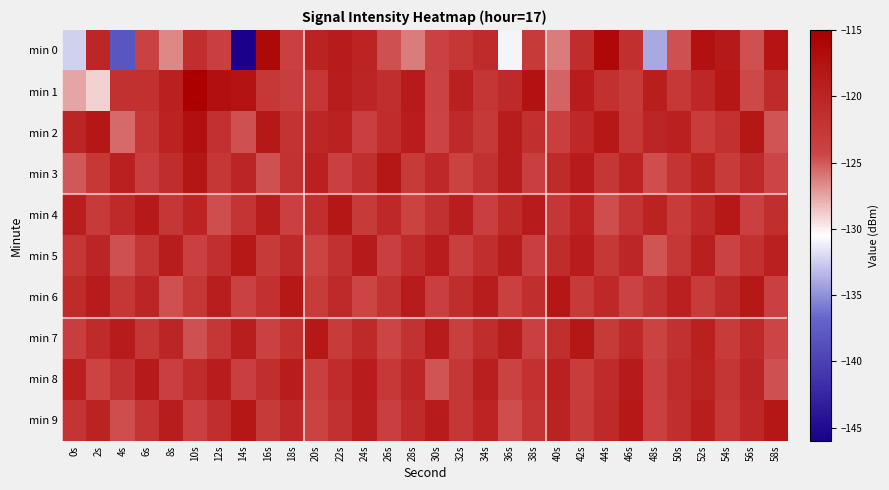

What is the total value across all series at 22s?

-1208.3